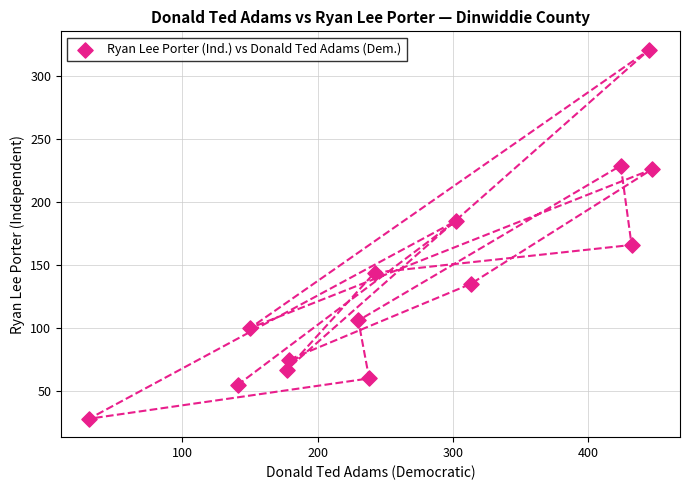

What is the range of Y values (max minus min)?

293